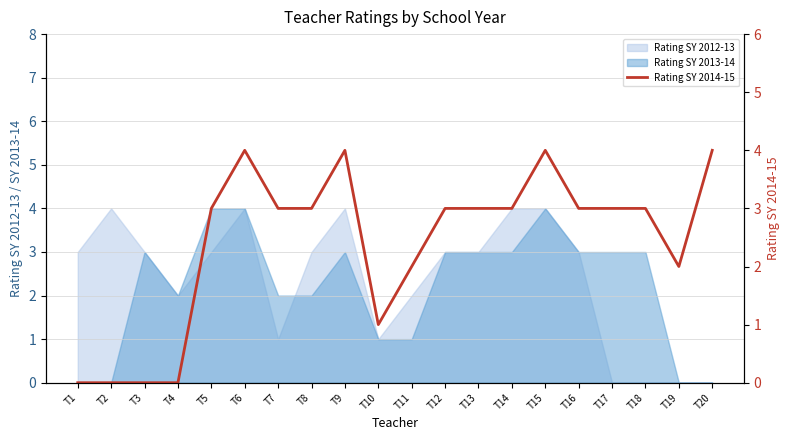

At which category does the chart reach its minimum across all series?

T1